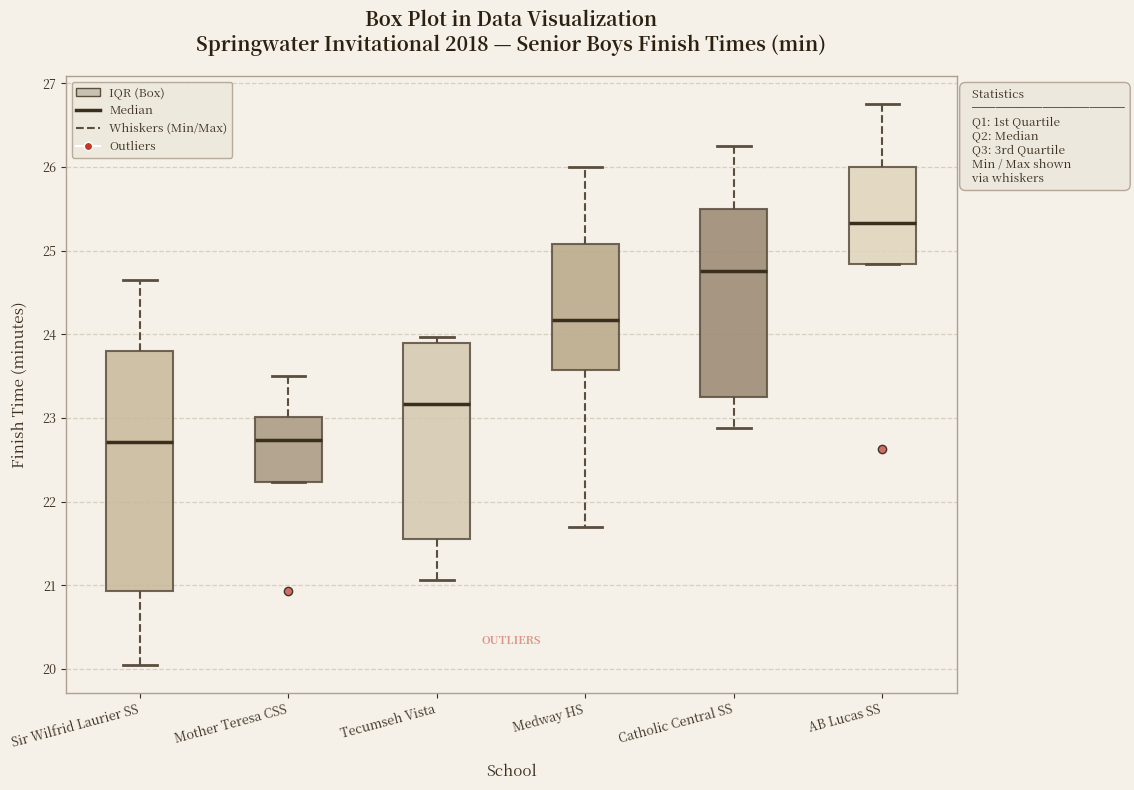

Which box is the tallest, from its lower edge to its upper edge?

Sir Wilfrid Laurier SS